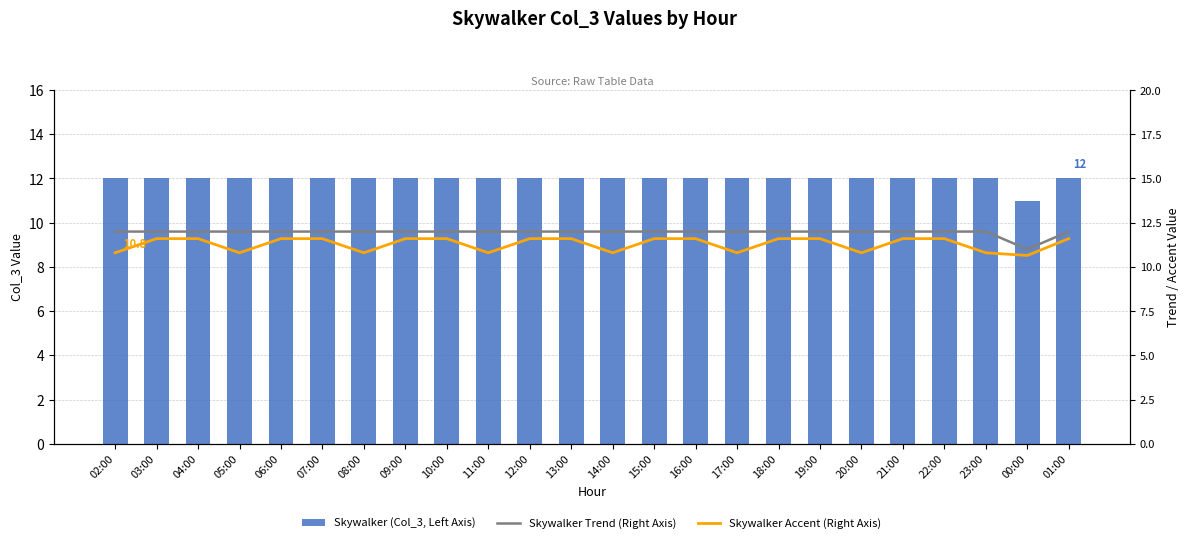

The value of Skywalker Trend (Right Axis) at 04:00 is 4.1. True or false?

False